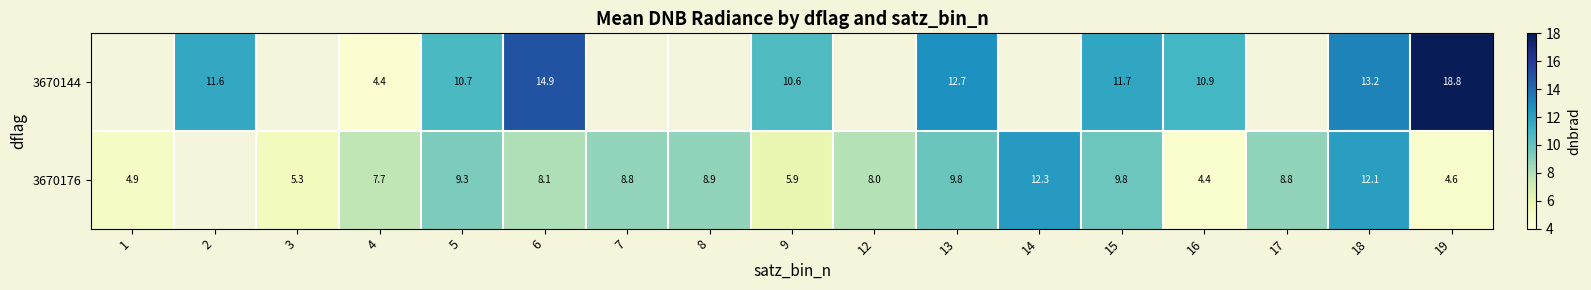

Count the number of categories in the chart.

17